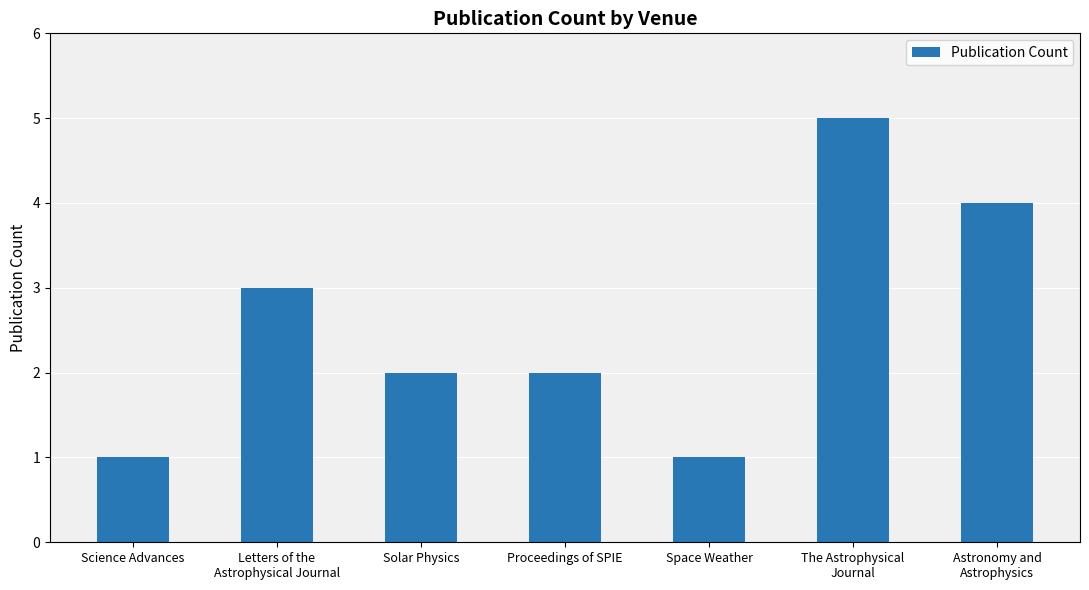

How many bars are there in total?

7